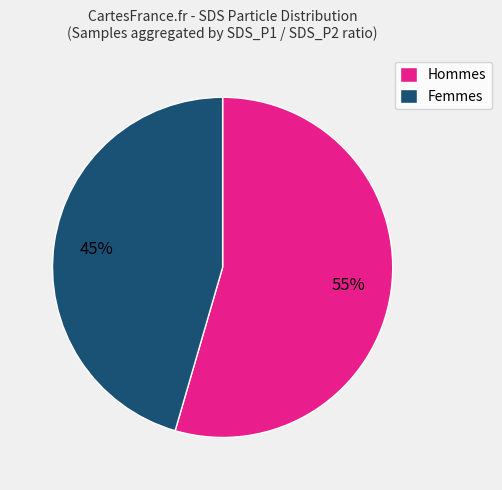

Count the number of slices in the pie.

2